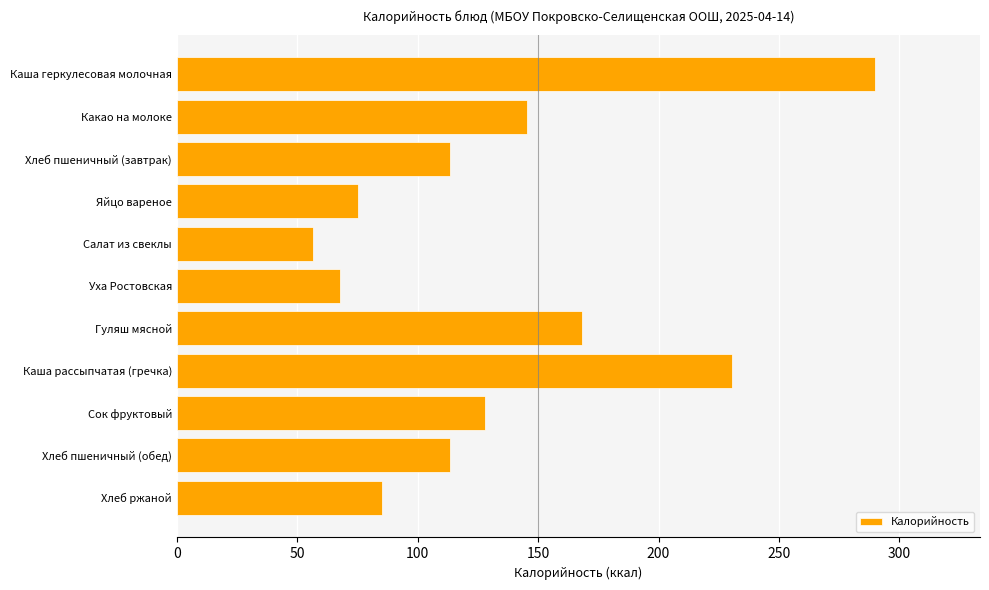

What is the ratio of the value at Каша геркулесовая молочная to the value at Сок фруктовый?

2.3